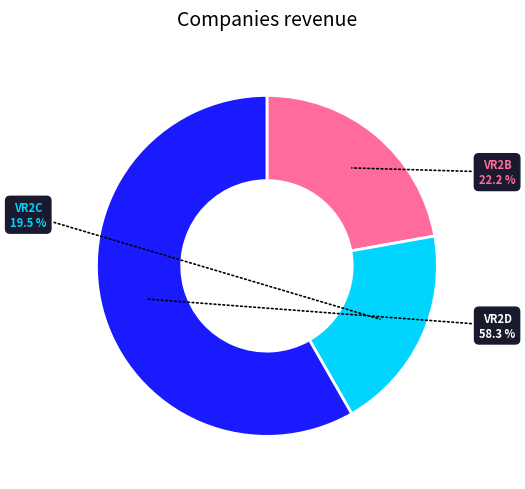

Do VR2B and VR2C together represent more than half of the pie?

No